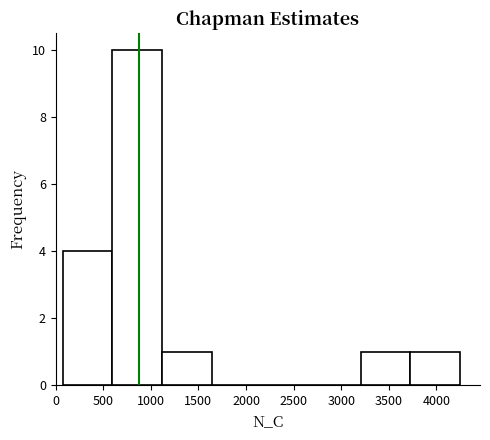

Reading left to right, transcribe this chart: for each bar, give the range it covers on the x-axis and its height. Neither the bar edges nor the heights are printed on the chart, so give them approximately, as read against the axes.

100 to 600: 4
600 to 1100: 10
1100 to 1650: 1
1650 to 2150: 0
2150 to 2700: 0
2700 to 3200: 0
3200 to 3750: 1
3750 to 4250: 1